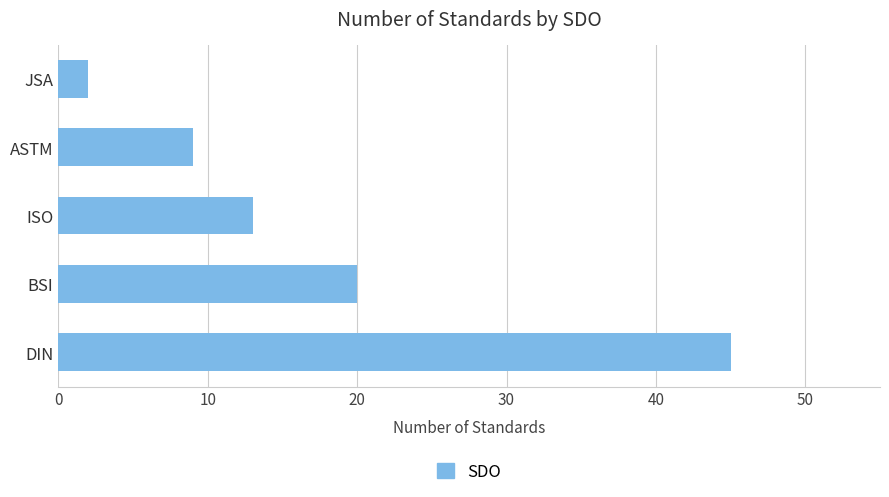

What is the sum of all values?

89